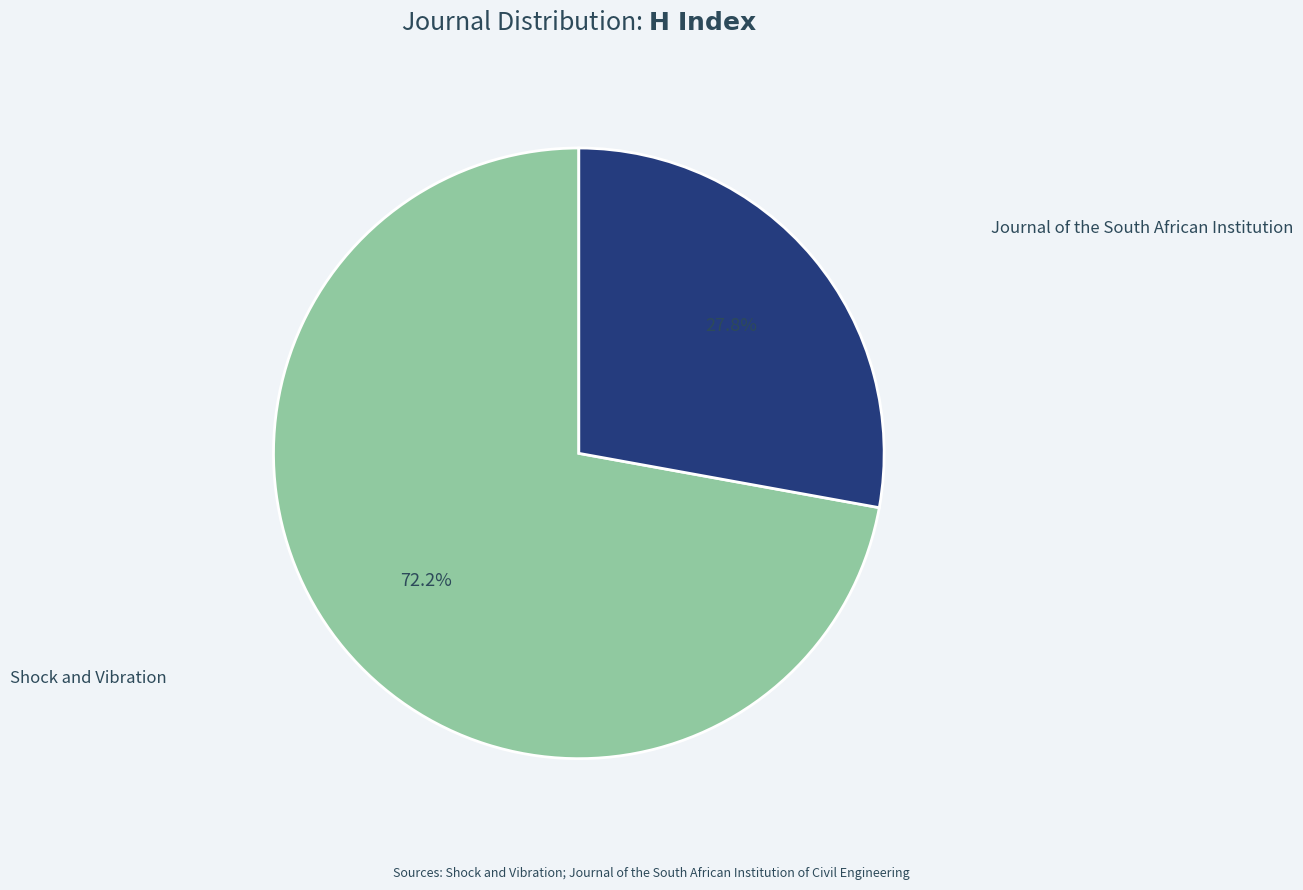

To the nearest percent, what is the combined percentage of Journal of the South African Institution and Shock and Vibration?

100%